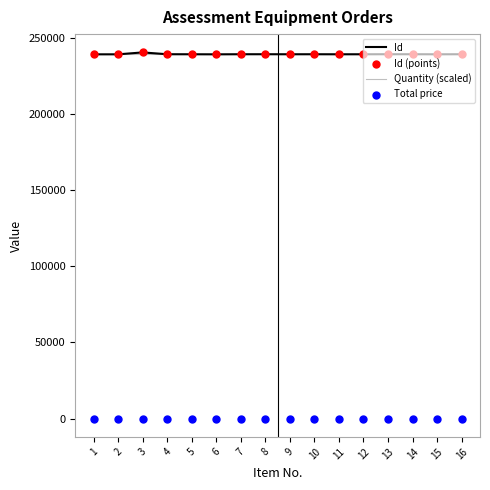

At how many categories does at least one series exceed 131587?

16